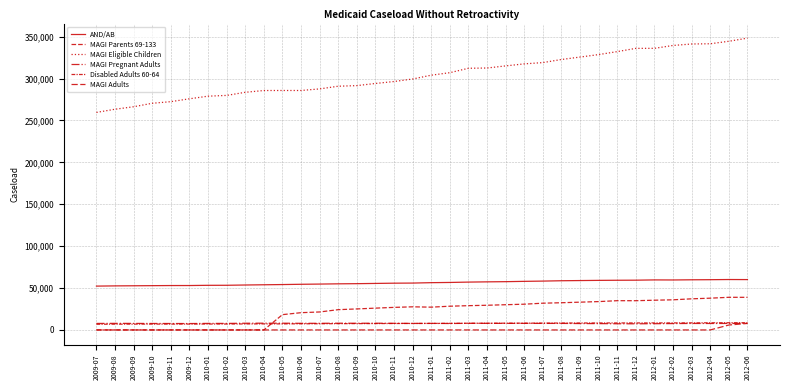

What position from the left is 2010-01?

7